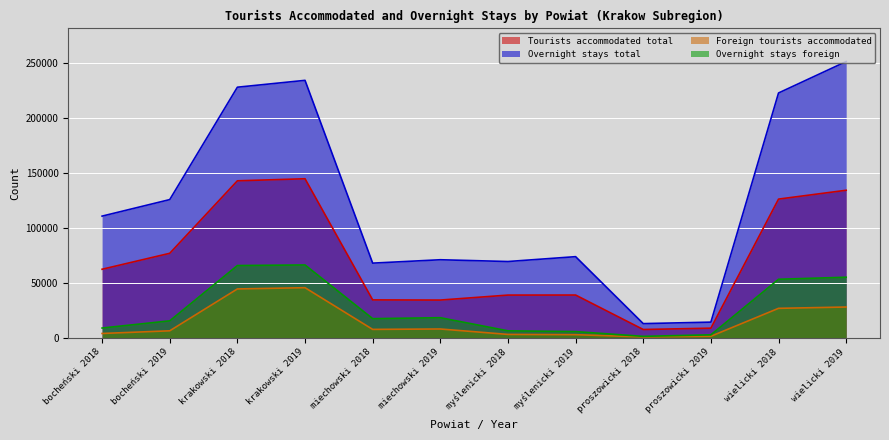

How many data points does each series have?

12